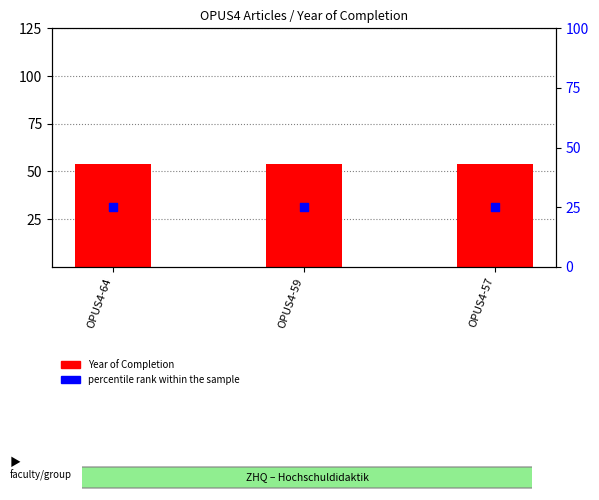

At how many categories does at least one series exceed 48?

3